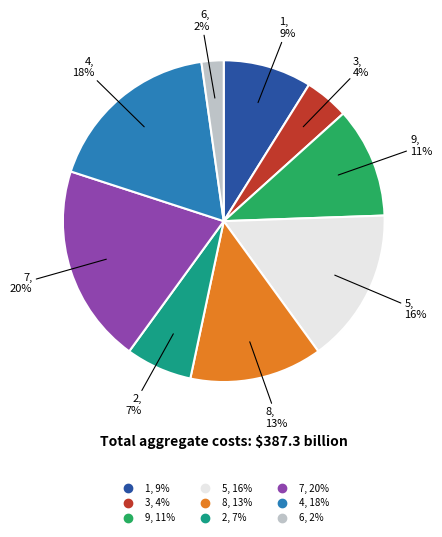

The 9 slice represents 17% of the pie. True or false?

False